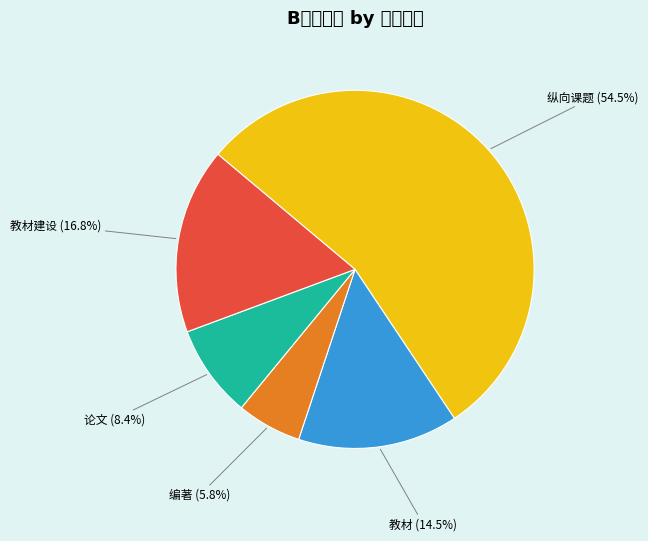

What portion of the pie excludes 纵向课题?

45.5%